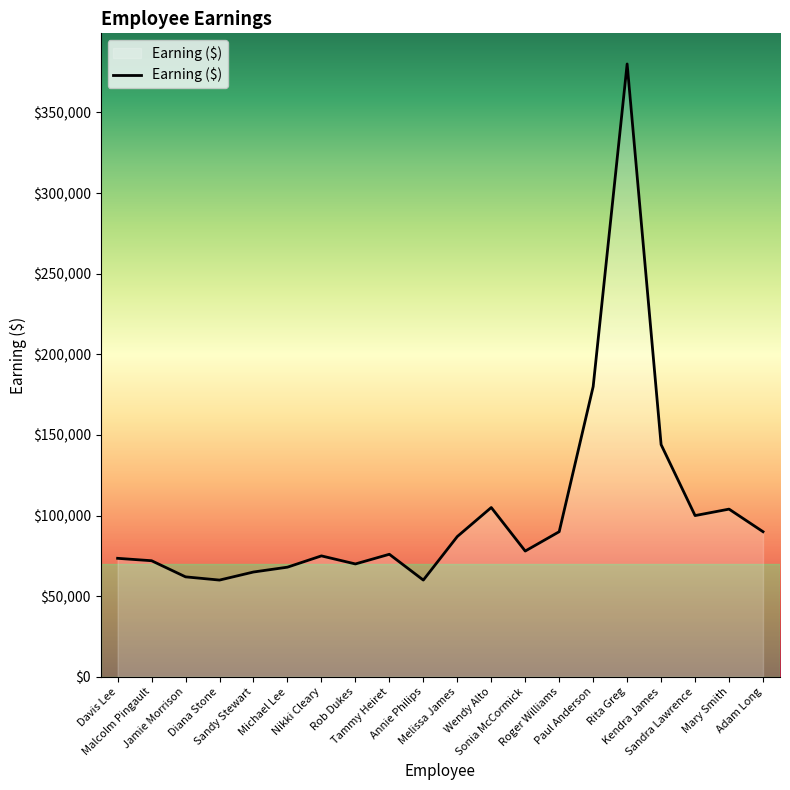

What is the change in value from Jamie Morrison to Melissa James?

+25000